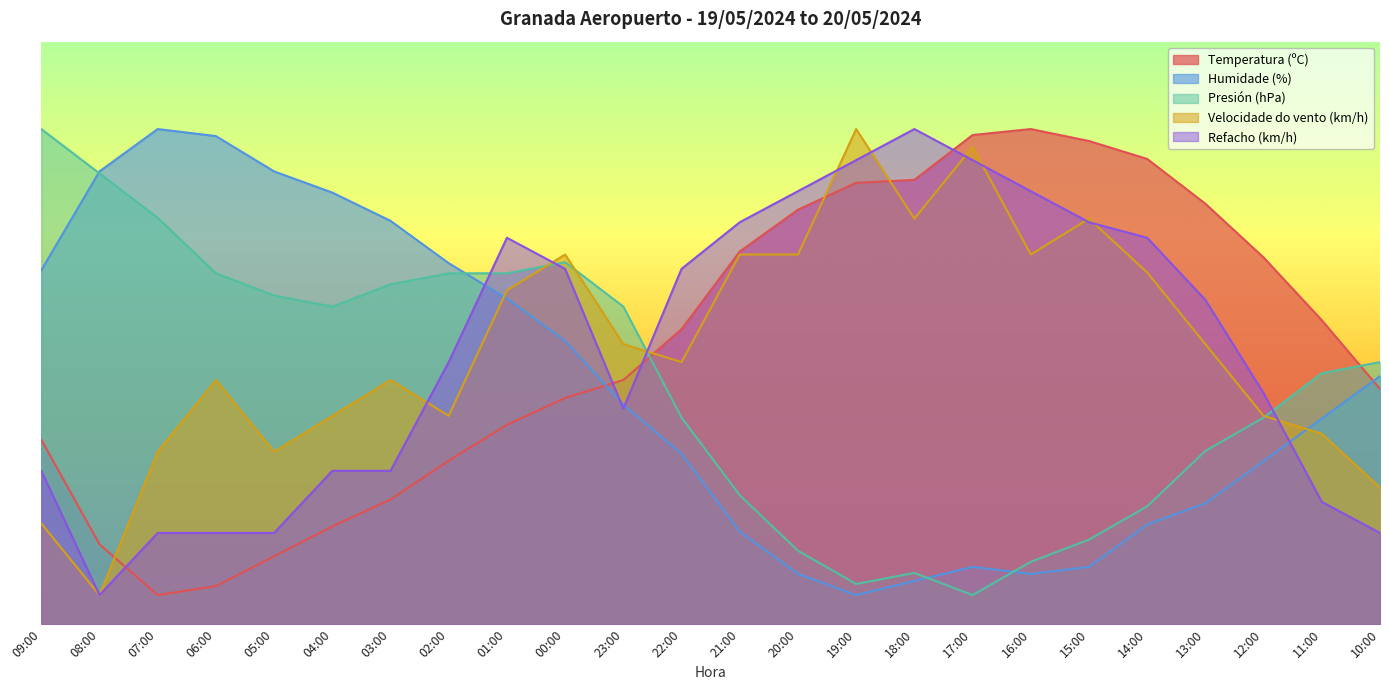

What is the difference between the maximum and minimum values in the Humidade (%) series?

80.0